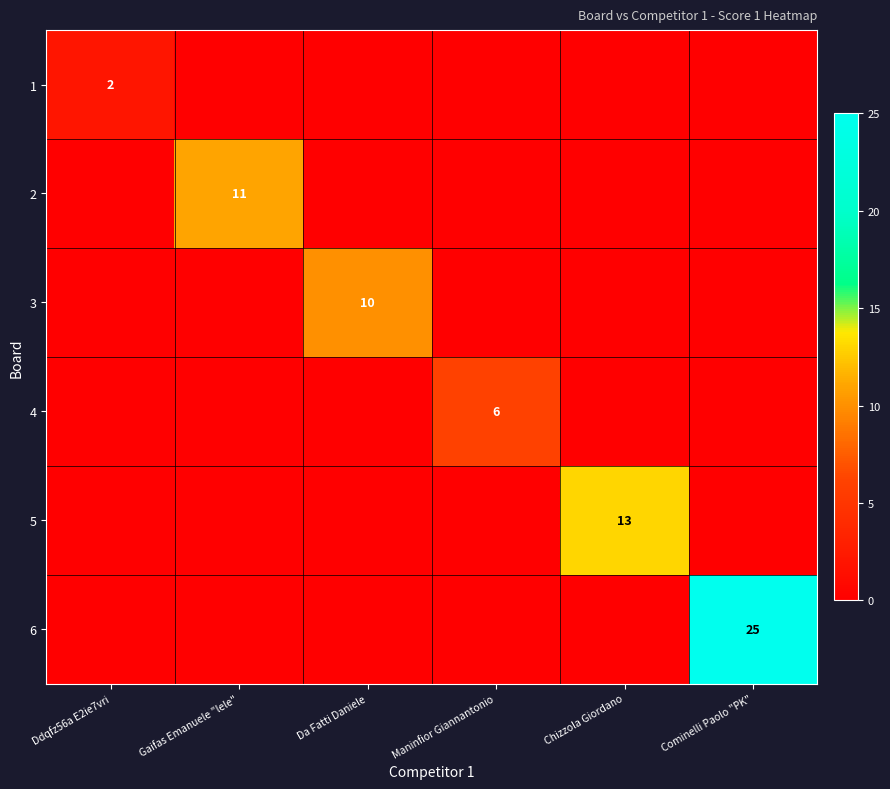

Which series has the largest total across all categories?

6